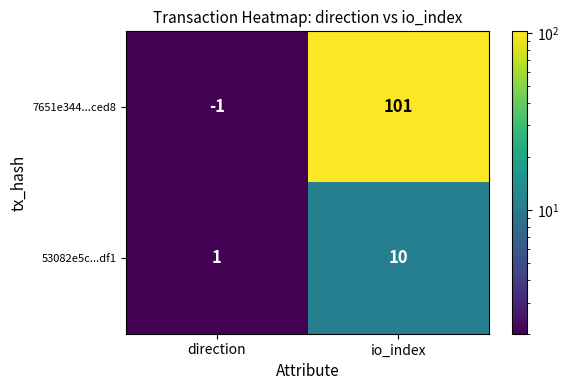

What is the total value across all series at io_index?

111